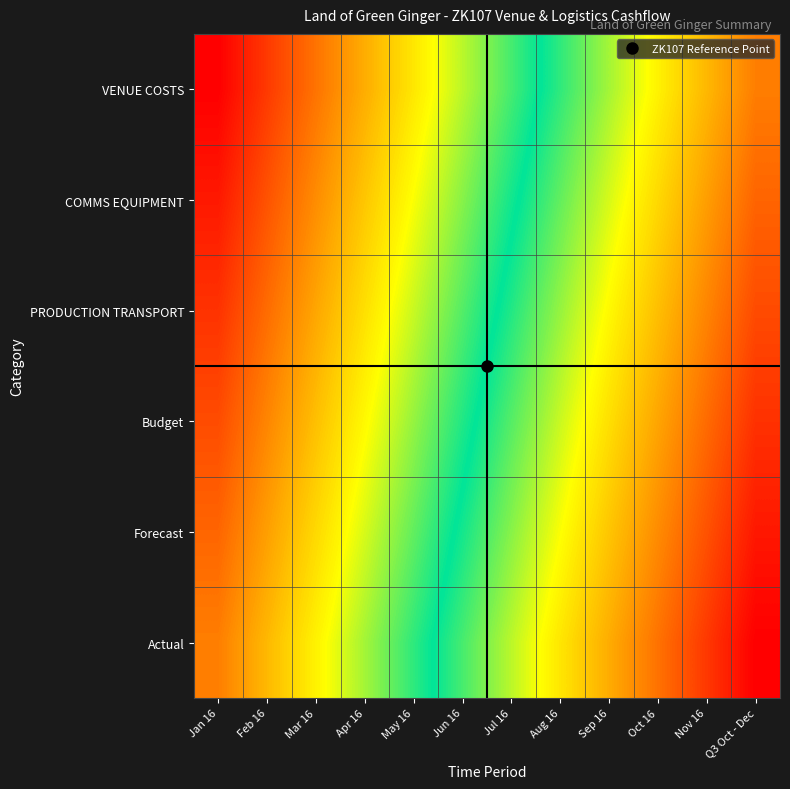

How many distinct data groups are displayed?

6